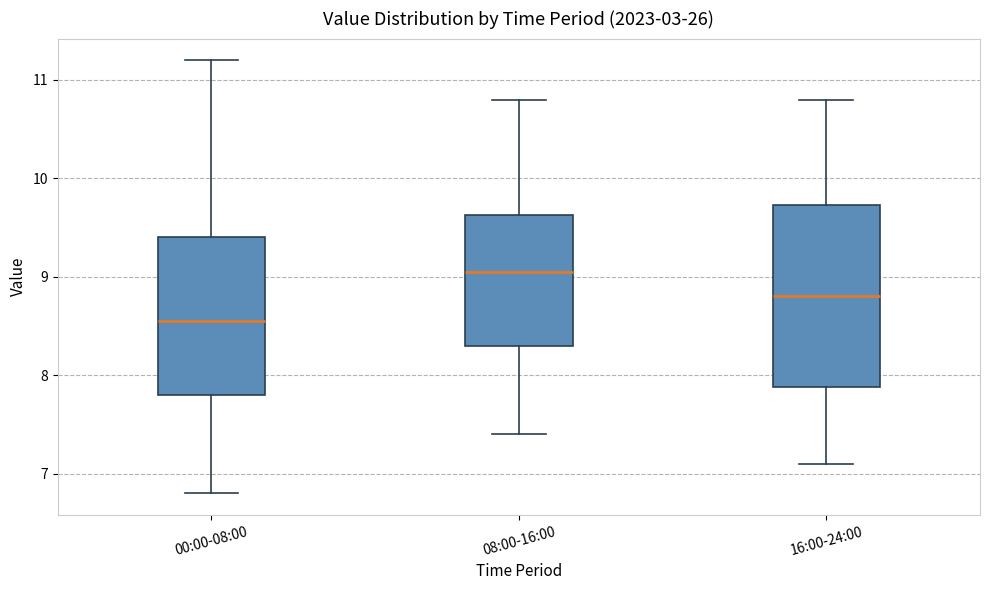

Reading left to right, read every box against the y-axis: the position of its median line, the range the box covers, and the ends of its whiskers. The values are not printed on the chart, so give them approximately, as read against the axis.

00:00-08:00: median 8.6, box 7.8 to 9.4, whiskers 6.8 to 11.2
08:00-16:00: median 9.1, box 8.3 to 9.6, whiskers 7.4 to 10.8
16:00-24:00: median 8.8, box 7.9 to 9.7, whiskers 7.1 to 10.8